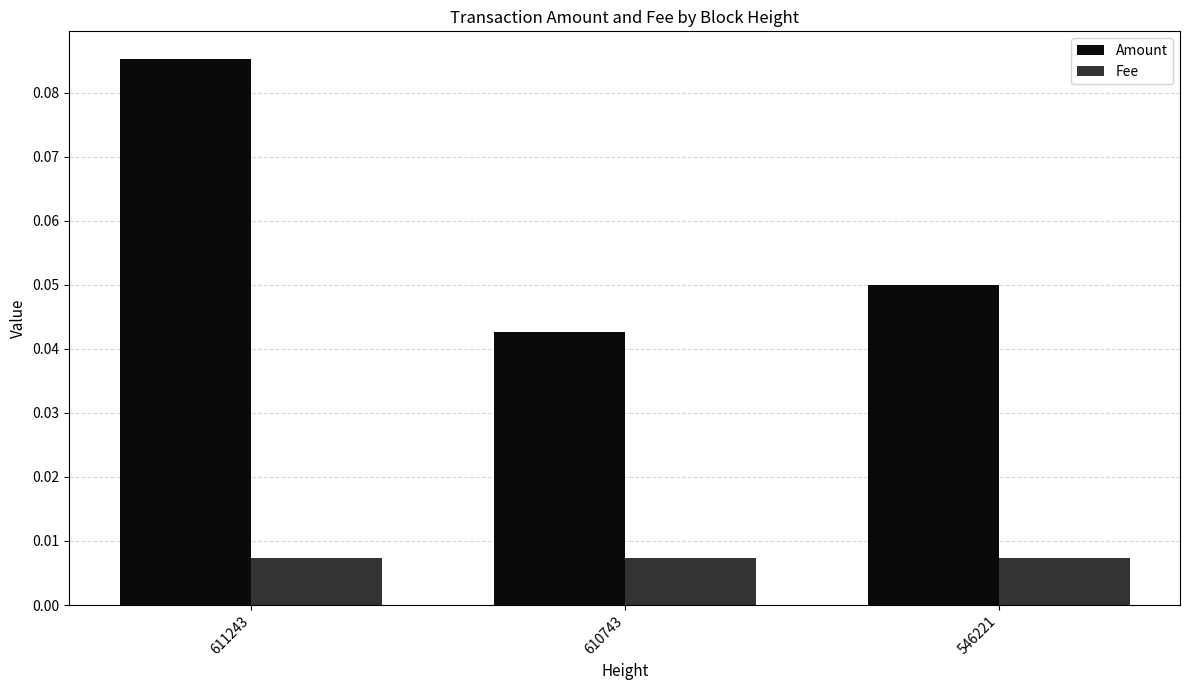

List the series in order of their overall mean, highest first.

Amount, Fee